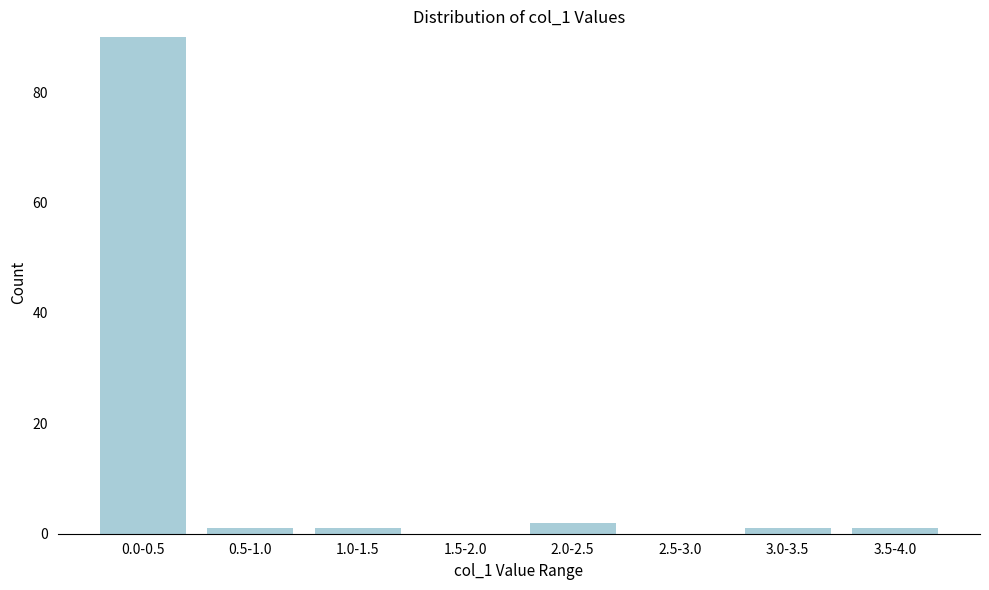

Reading left to right, extract all data points from this chart.

0.0-0.5=90	0.5-1.0=1	1.0-1.5=1	1.5-2.0=0	2.0-2.5=2	2.5-3.0=0	3.0-3.5=1	3.5-4.0=1